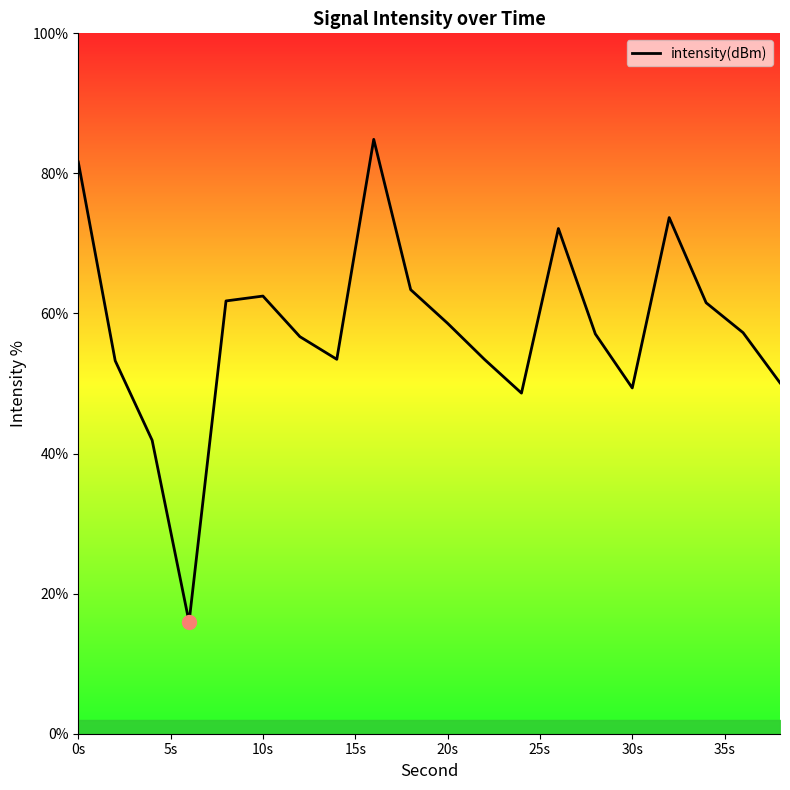

What is the sum of all values?

1157.2